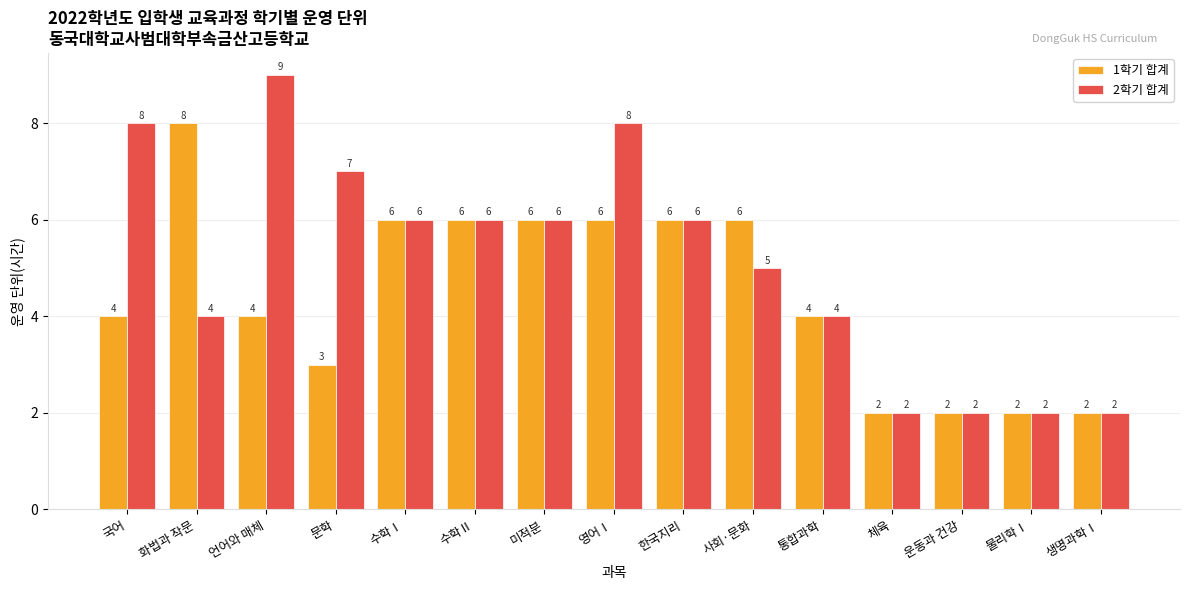

Which series has the widest spread of values?

2학기 합계